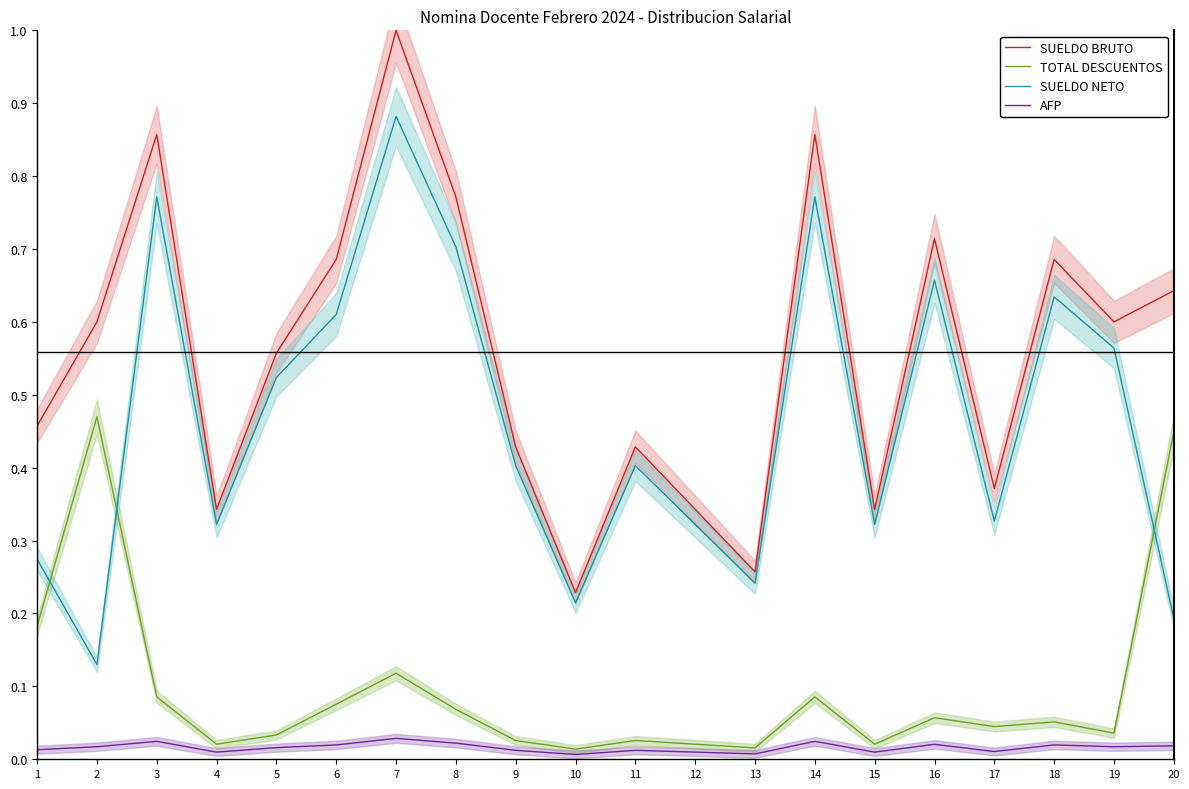

What are all the series names shown in the legend?

SUELDO BRUTO, TOTAL DESCUENTOS, SUELDO NETO, AFP